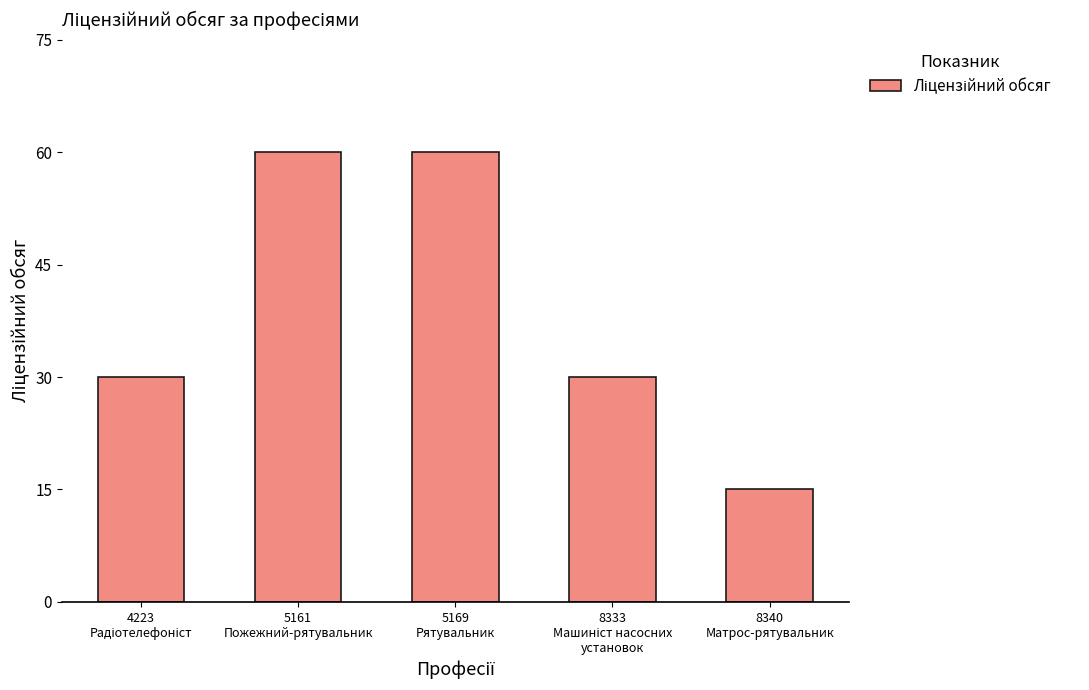

What is the label of the 1st bar from the right?

8340
Матрос-рятувальник